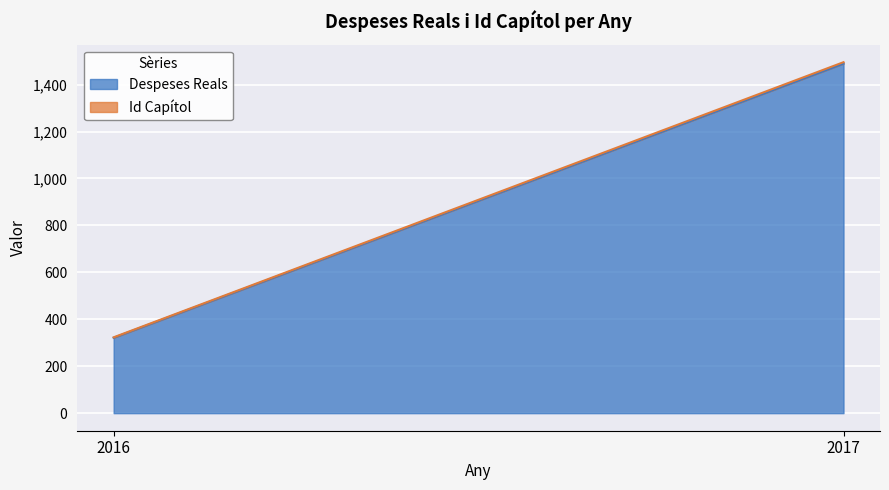

What is the value of the Id Capítol point at the 2nd from the left?

6.0